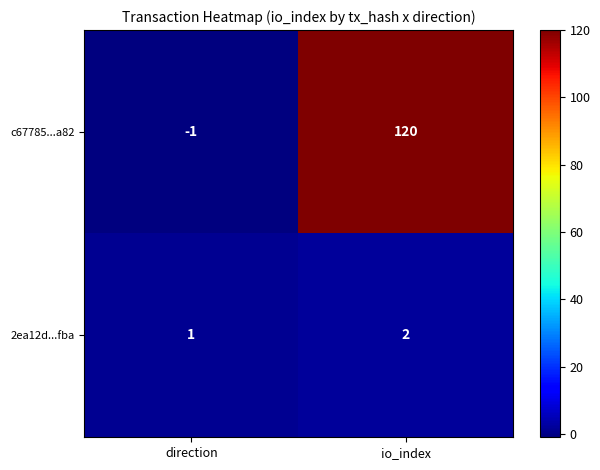

At which label is 2ea12d...fba closest to 1?

direction